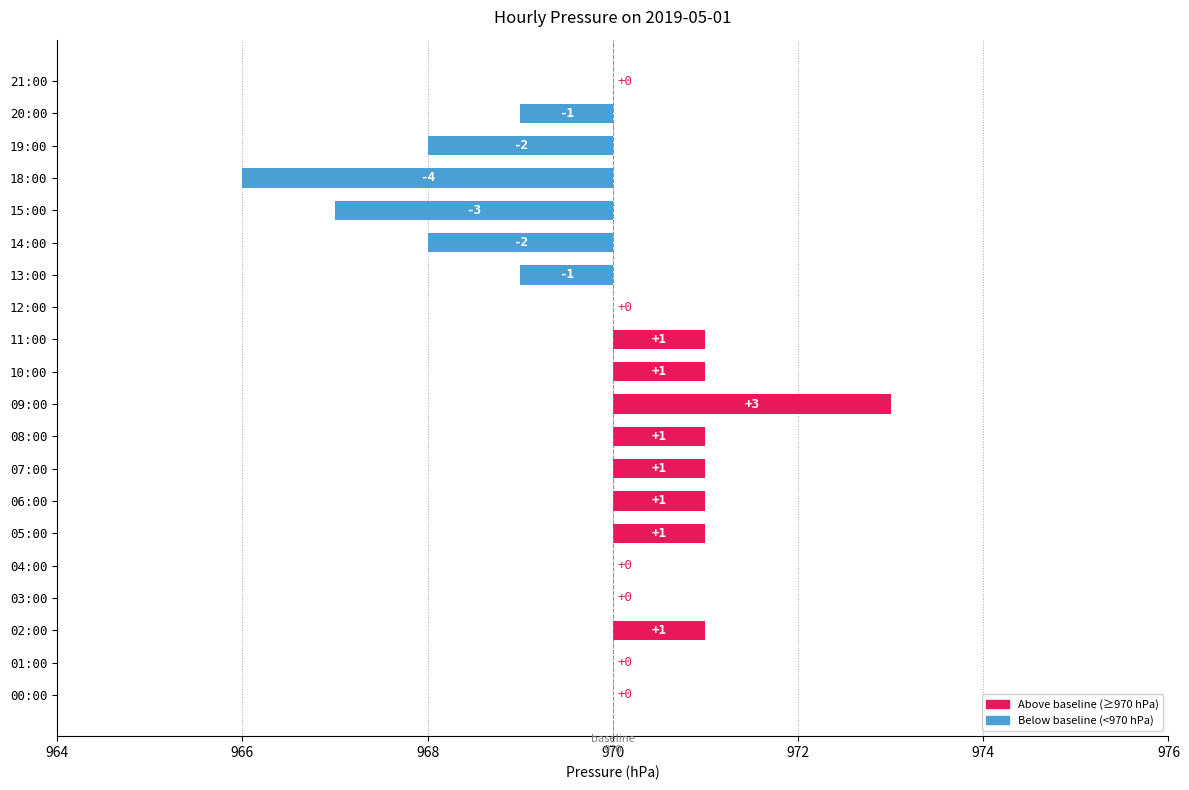

How many categories are shown in the chart?

20